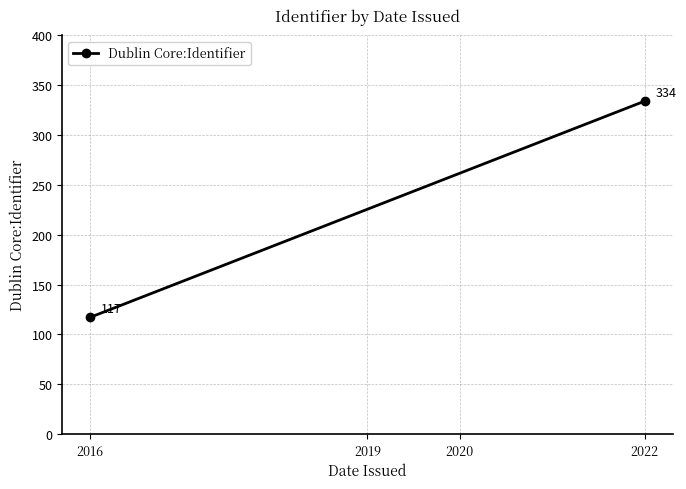

How many series are shown in this chart?

1